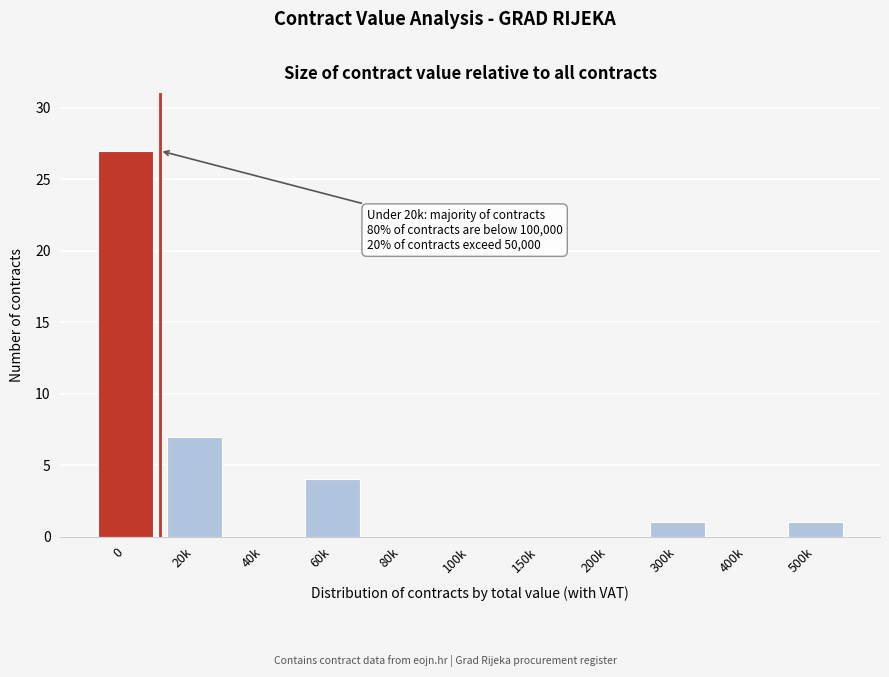

Reading left to right, transcribe all the data shown in this chart.

0=27	20k=7	40k=0	60k=4	80k=0	100k=0	150k=0	200k=0	300k=1	400k=0	500k=1